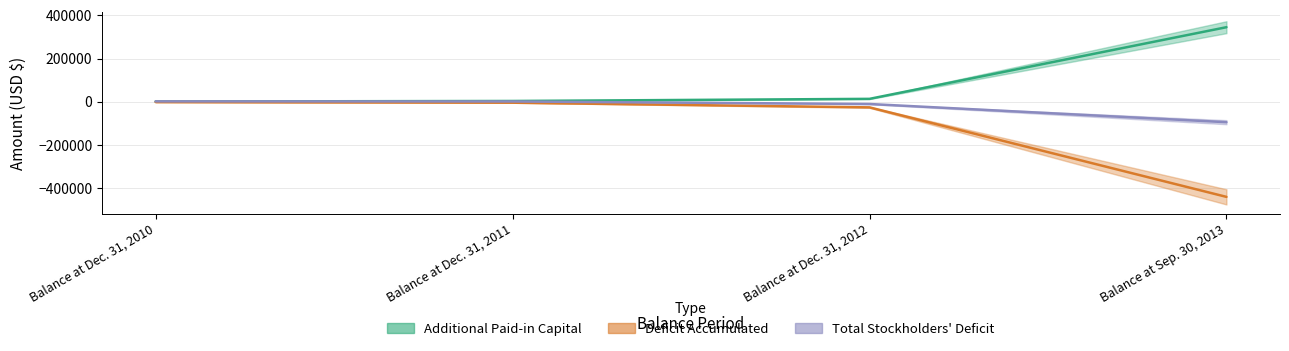

True or false: Total Stockholders Deficit and Deficit Accumulated intersect in this chart.

False